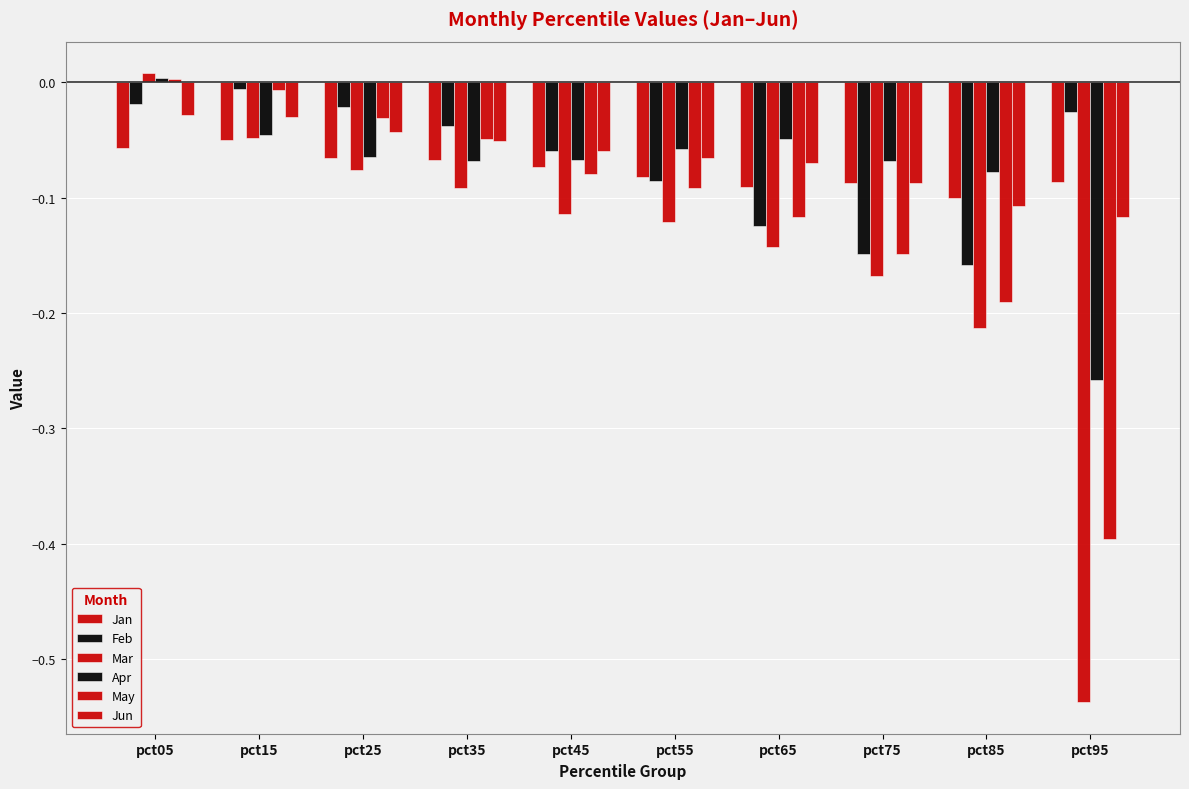

Which category has the lowest value across all series?

pct95